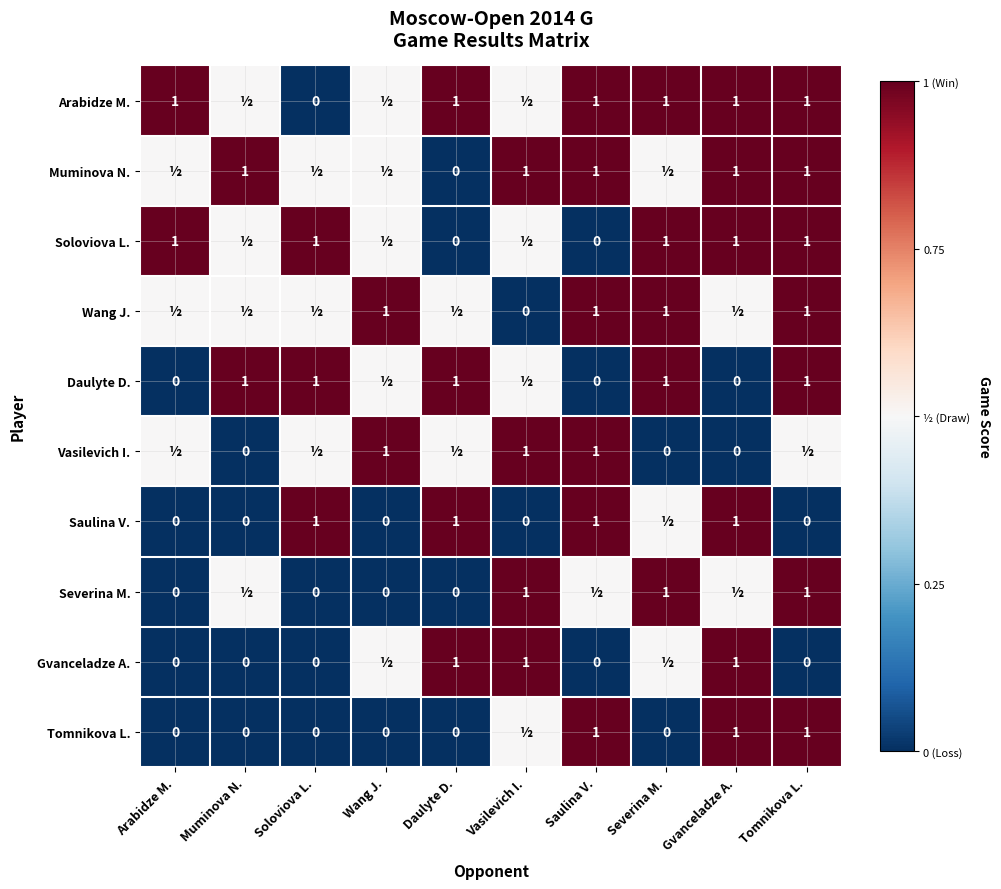

Is it true that Saulina V. equals 1.5 at Daulyte D.?

False